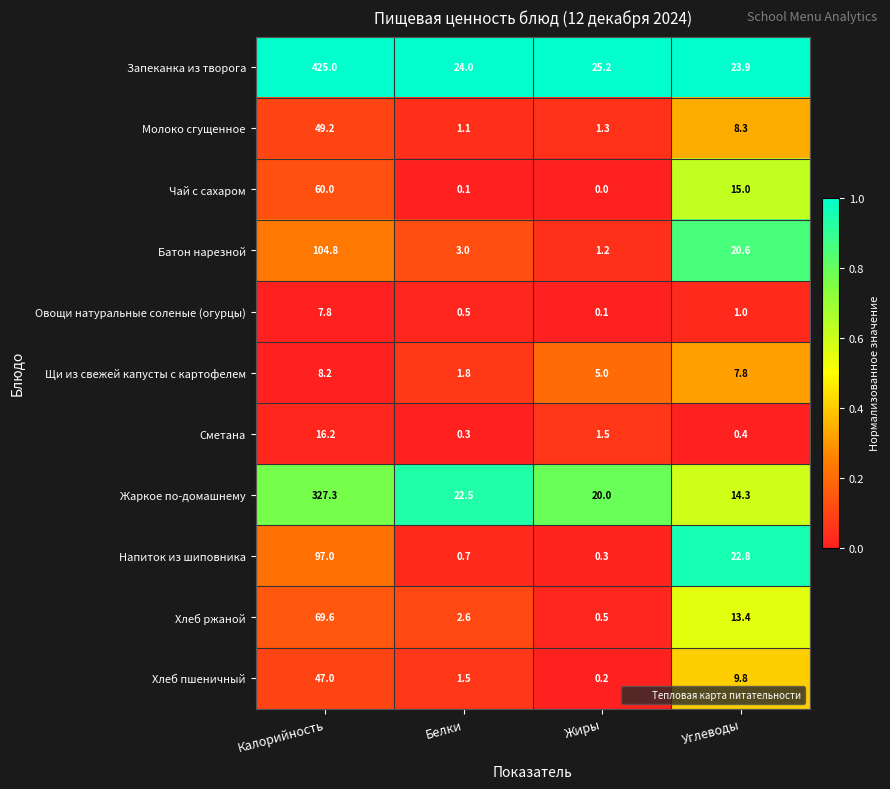

What is the greatest value displayed?

425.0